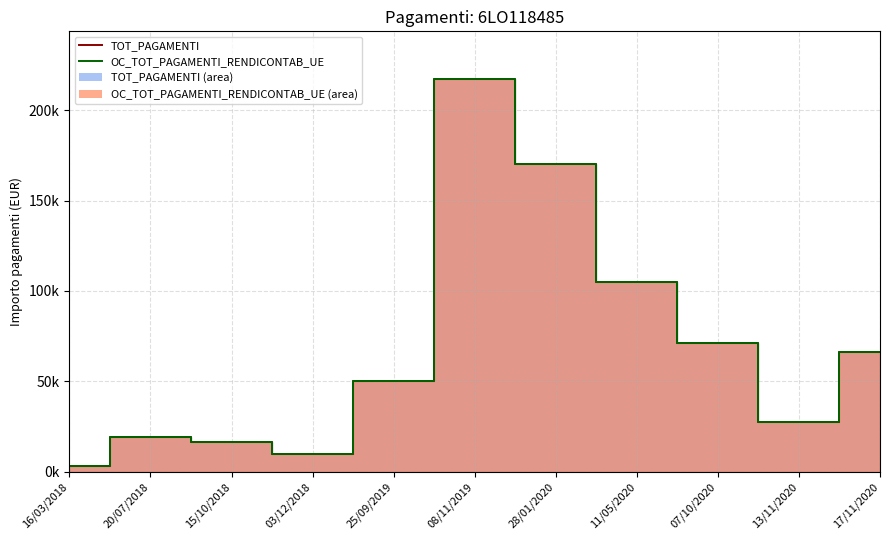

What is the difference between the maximum and second lowest values in the OC_TOT_PAGAMENTI_RENDICONTAB_UE series?

207560.9